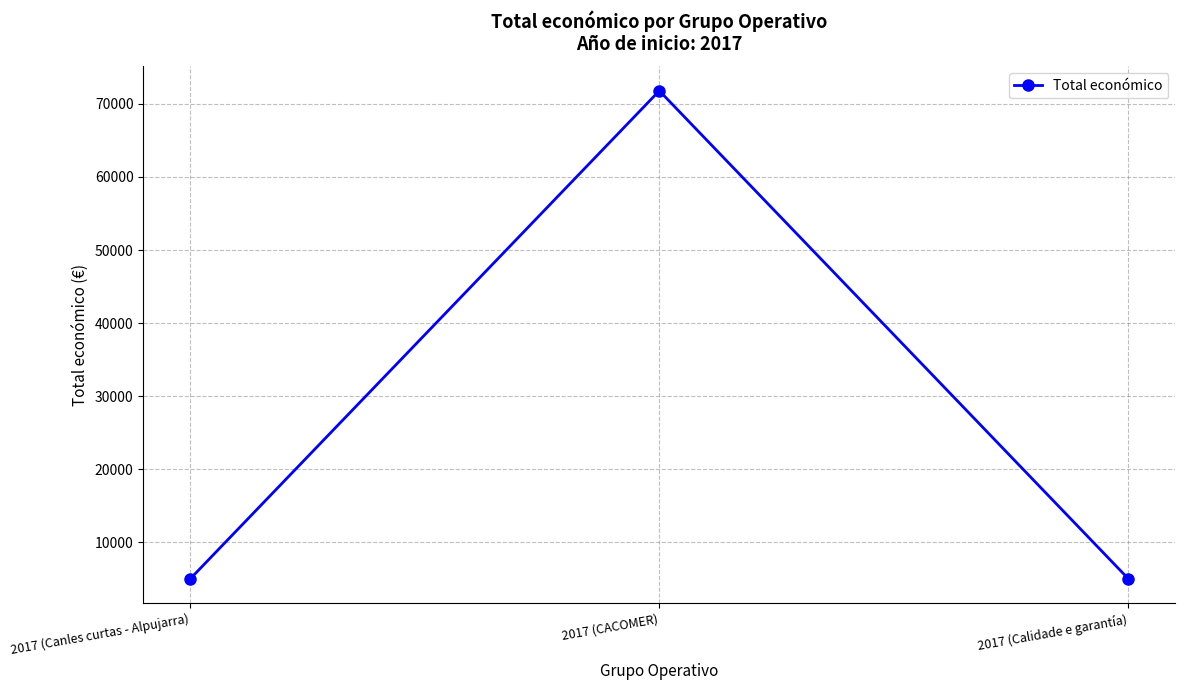

Approximately how many times larger is the value at 2017 (Canles curtas - Alpujarra) compared to 2017 (CACOMER)?

0.1